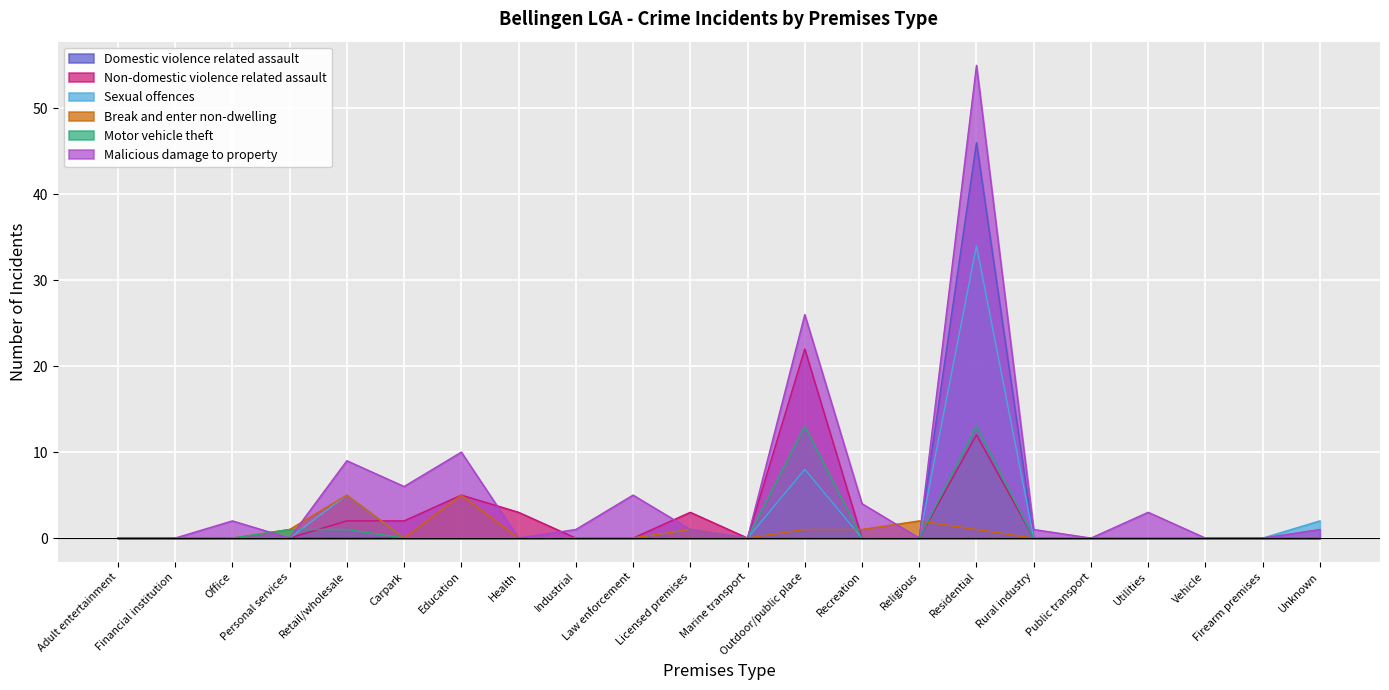

True or false: Domestic violence related assault has more than 2 interior local peaks.

True